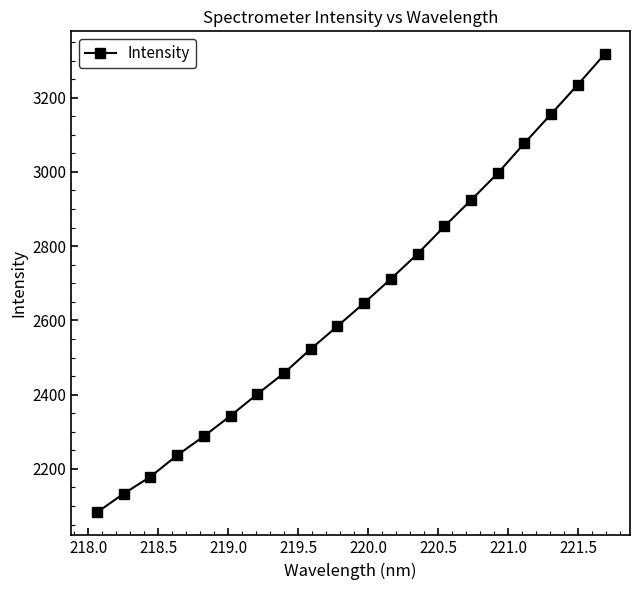

What is the value of the 6th point from the left?

2343.0